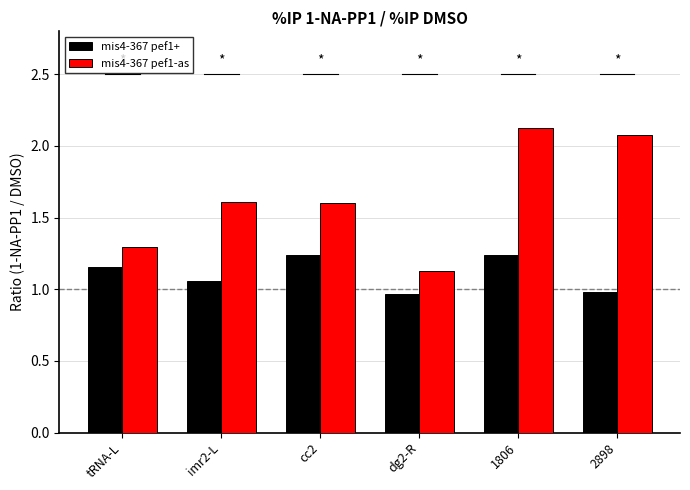

What is the sum of the mis4-367 pef1-as values at tRNA-L and 1806?

3.4